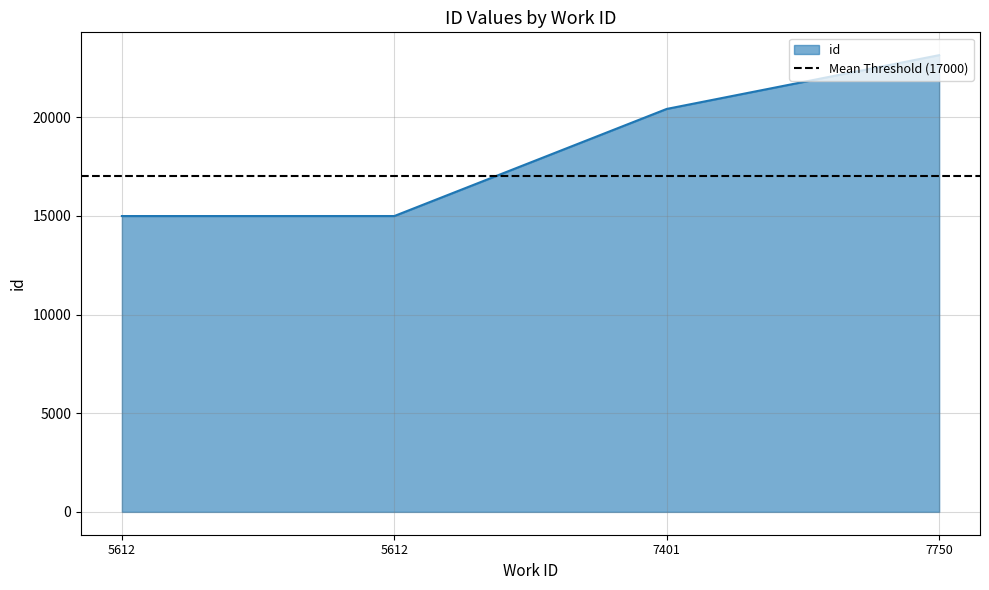

What is the sum of the values at 5612 and 7750?

38137